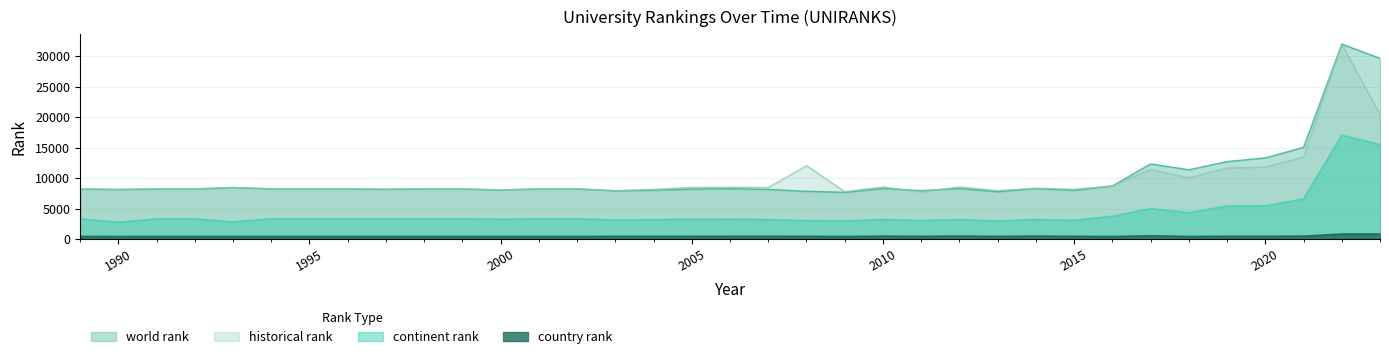

What is the value of the world rank point at the 27th from the left?

7992.0